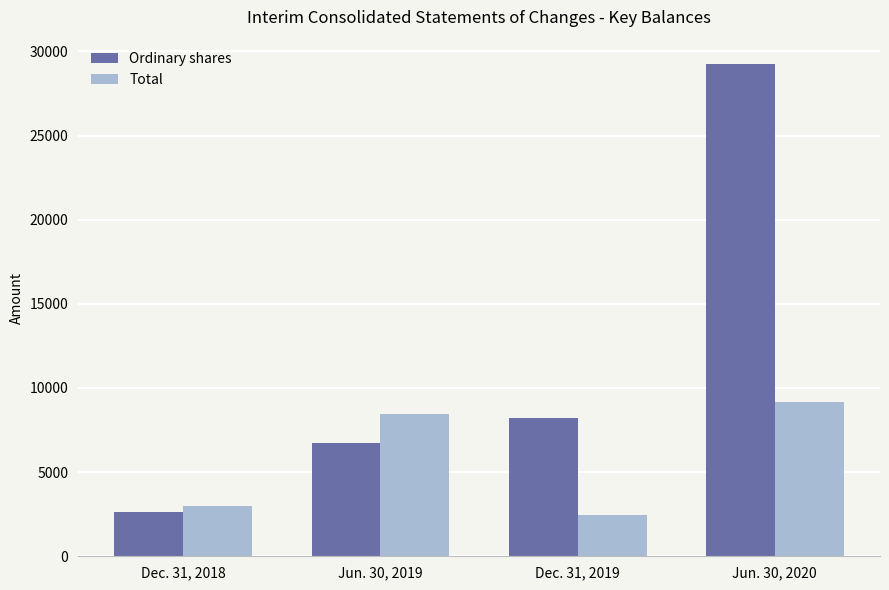

Reading left to right, what are all the values shown in this chart?

Ordinary shares: Dec. 31, 2018=2635	Jun. 30, 2019=6747	Dec. 31, 2019=8225	Jun. 30, 2020=29234
Total: Dec. 31, 2018=3015	Jun. 30, 2019=8441	Dec. 31, 2019=2442	Jun. 30, 2020=9156